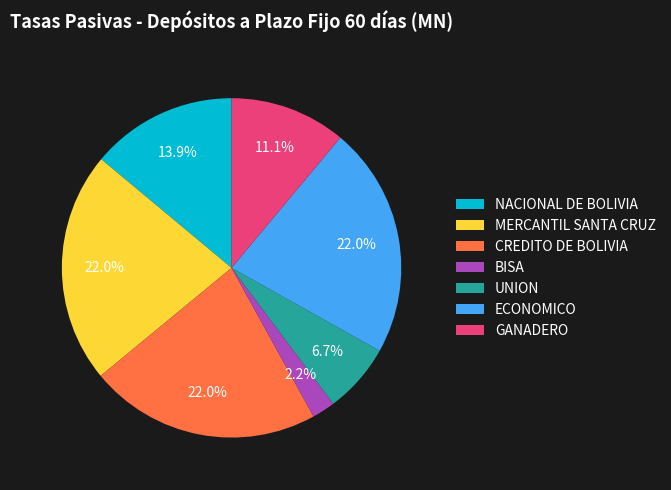

What percentage is the UNION slice, to the nearest percent?

7%